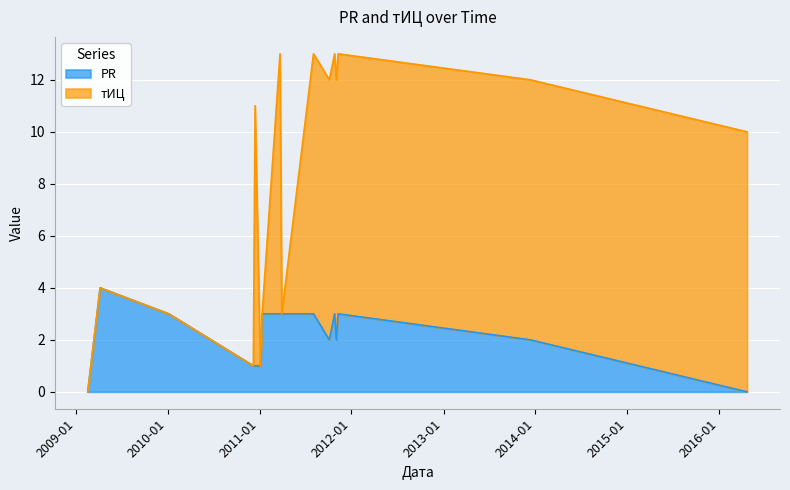

Rank the categories by value from lowest to highest.

2009-02-17, 2016-04-21, 2010-12-07, 2010-12-14, 2011-01-04, 2011-10-05, 2011-11-02, 2013-12-12, 2010-01-05, 2011-01-11, 2011-03-23, 2011-03-30, 2011-08-03, 2011-10-26, 2011-11-09, 2009-04-07